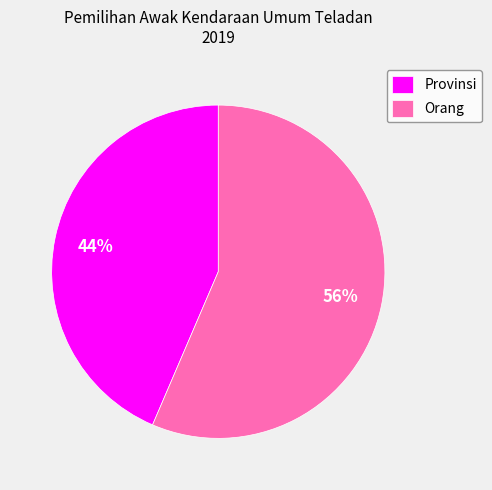

To the nearest percent, what is the average slice percentage?

50%